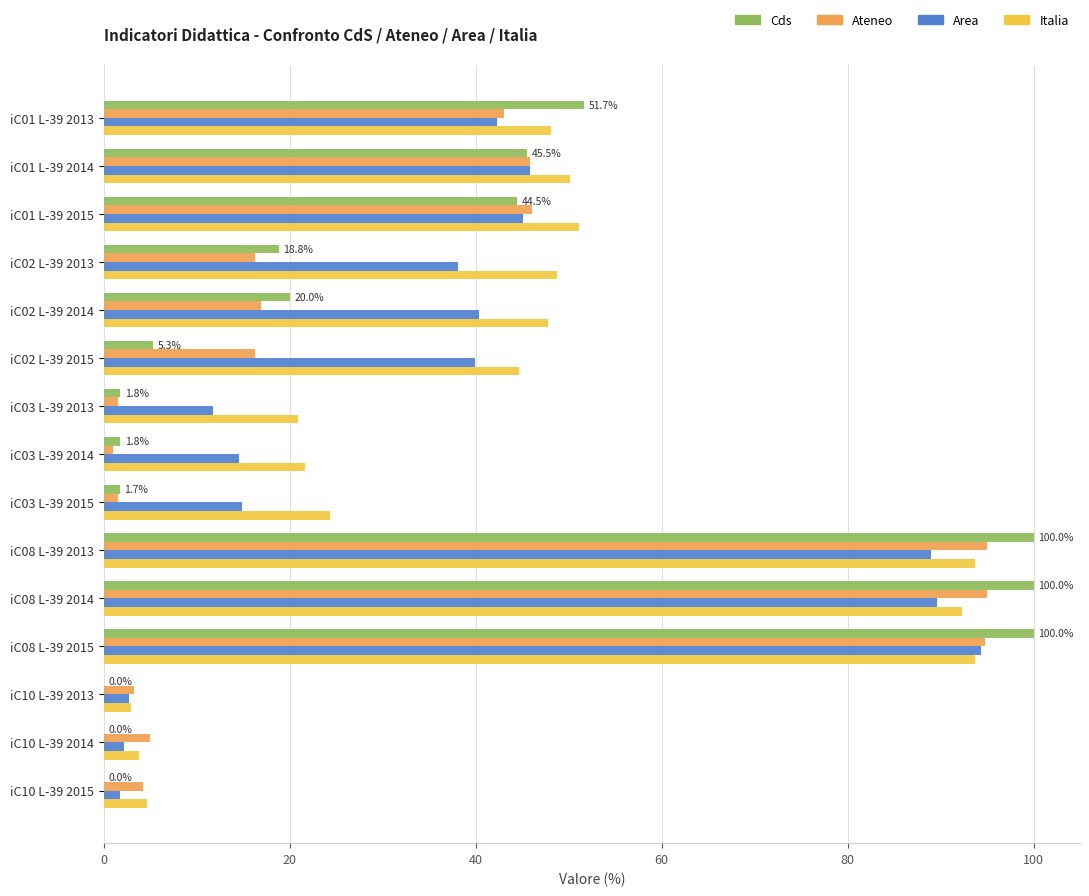

At which label does Area reach its peak?

iC08 L-39 2015